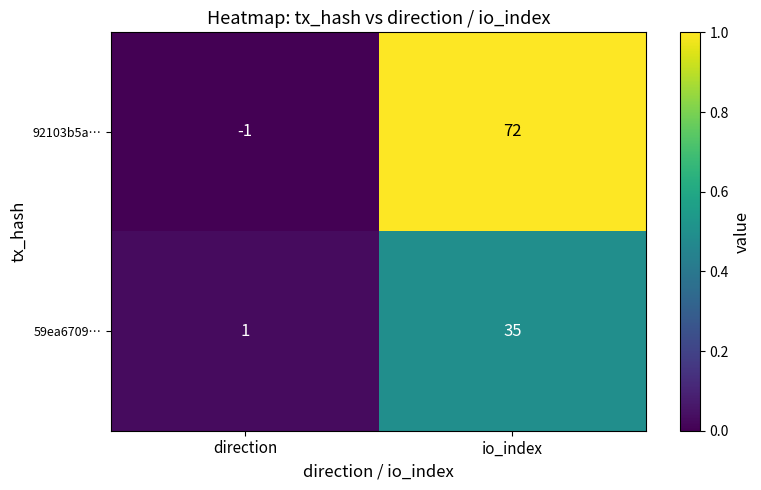

List the series in order of their overall mean, lowest first.

59ea6709…, 92103b5a…